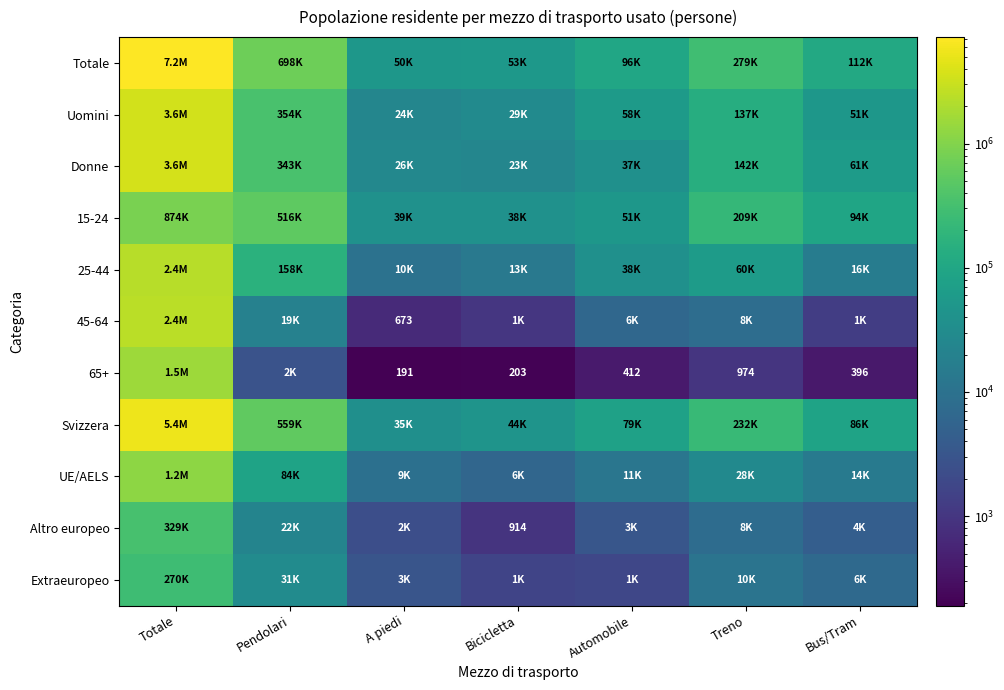

Which series has the largest range (max minus min)?

Totale